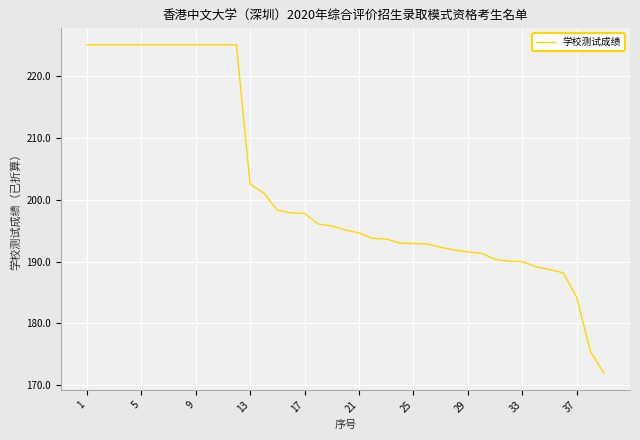

What is the difference between the maximum and minimum values?

53.1